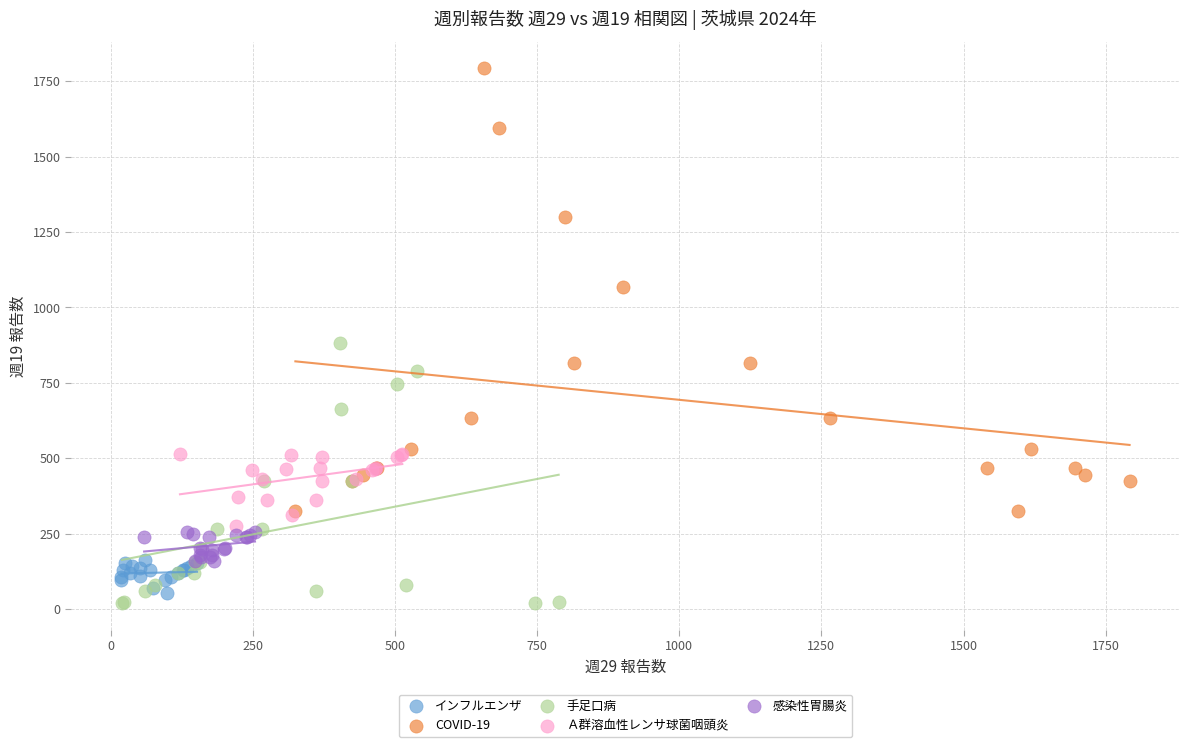

Which series contains the highest Y value?

COVID-19